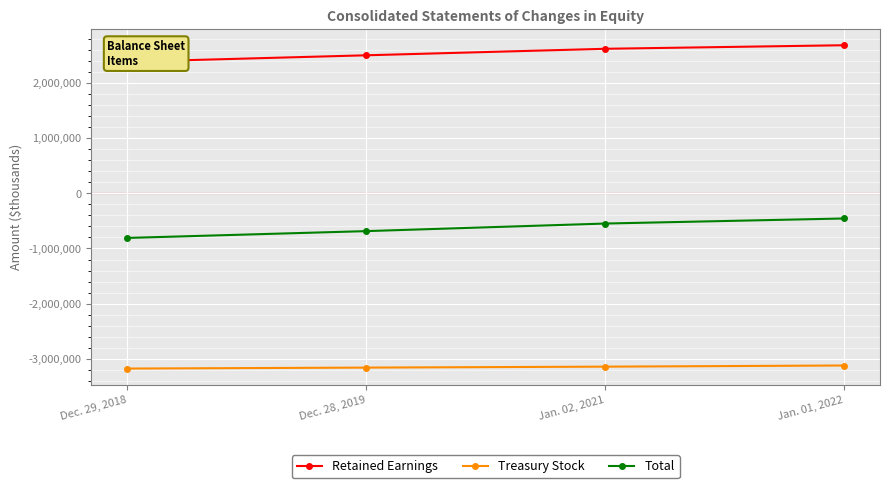

How many data points does each series have?

4